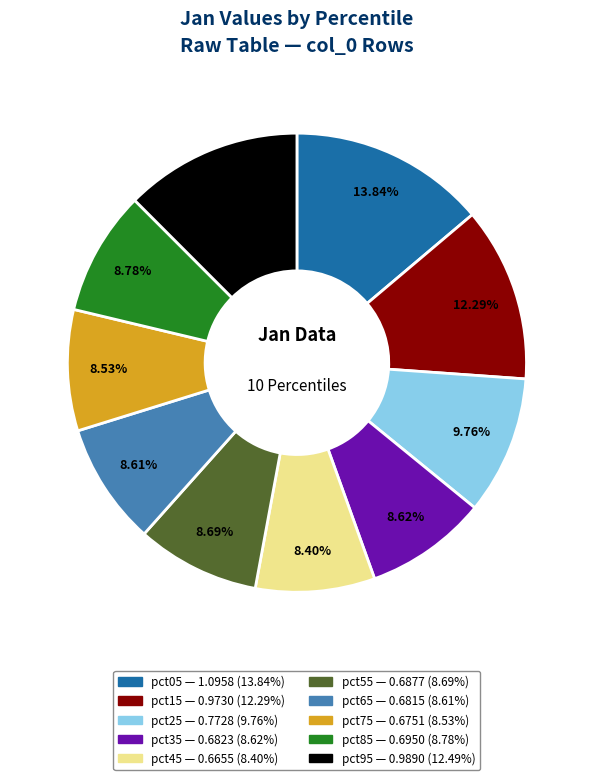

Is there a majority slice in this chart?

No